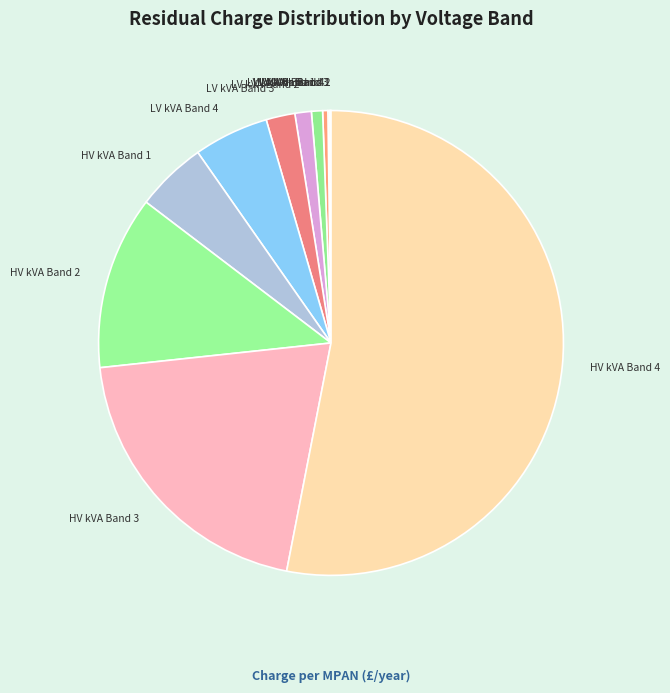

Is there any slice that represents more than half of the pie?

Yes